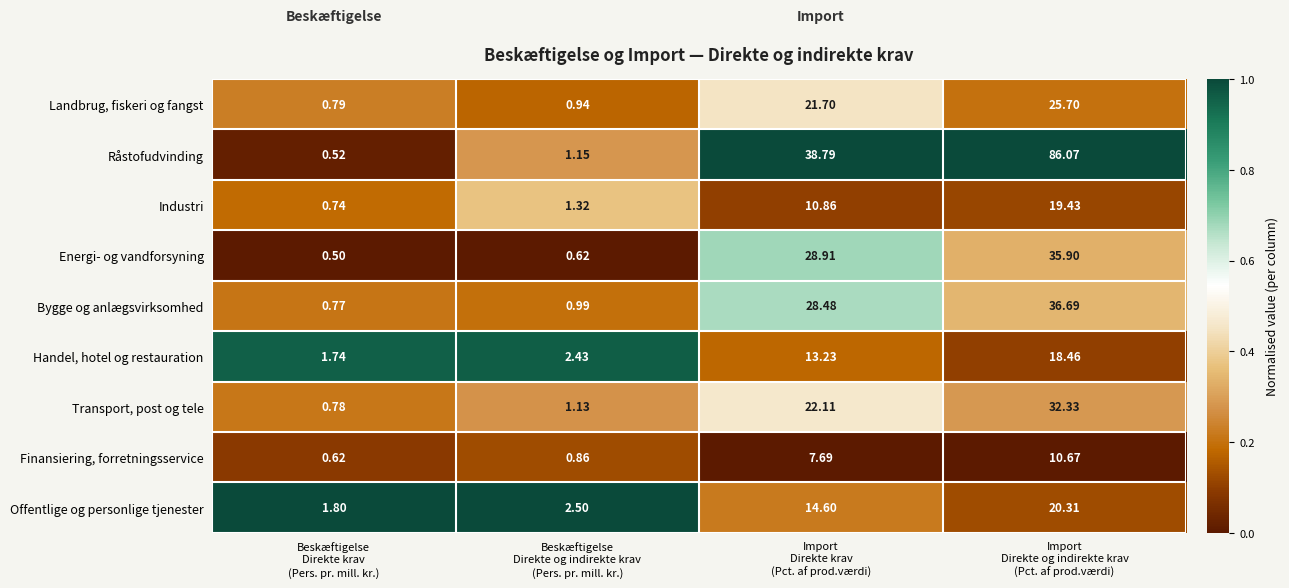

Rank the series by their maximum value, from highest to lowest.

Råstofudvinding, Bygge og anlægsvirksomhed, Energi- og vandforsyning, Transport, post og tele, Landbrug, fiskeri og fangst, Offentlige og personlige tjenester, Industri, Handel, hotel og restauration, Finansiering, forretningsservice